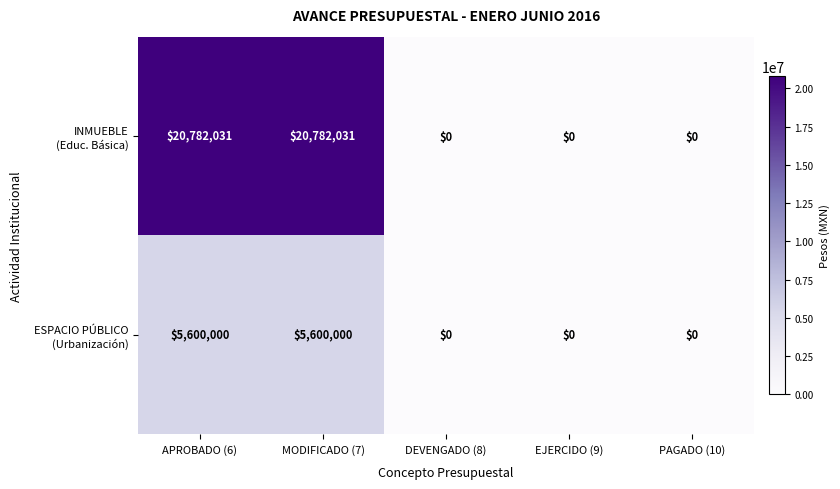

What is the spread (max minus min) of values at APROBADO (6)?

15182031